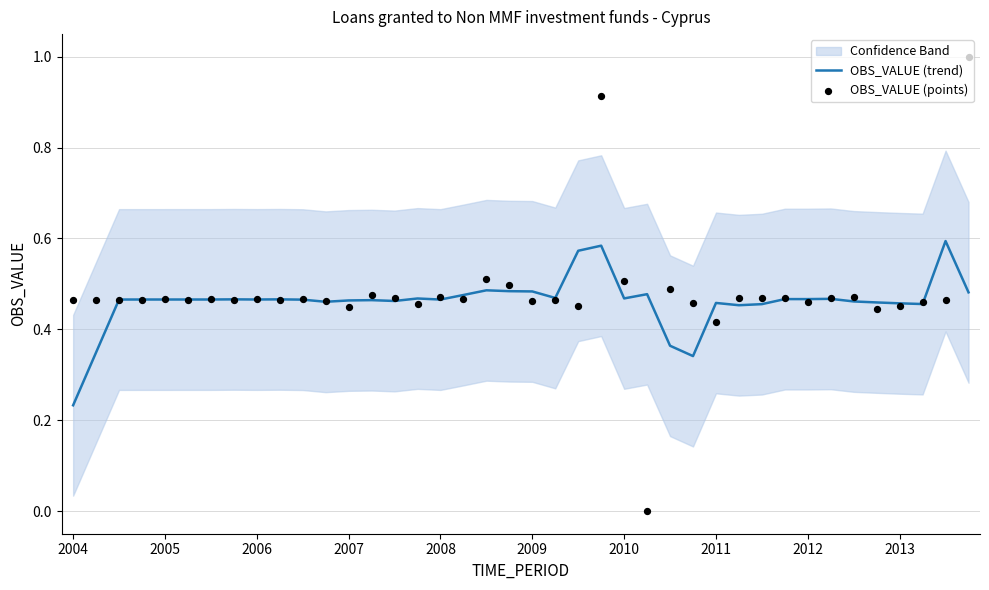

At which label does OBS_VALUE (trend) reach its minimum?

2004